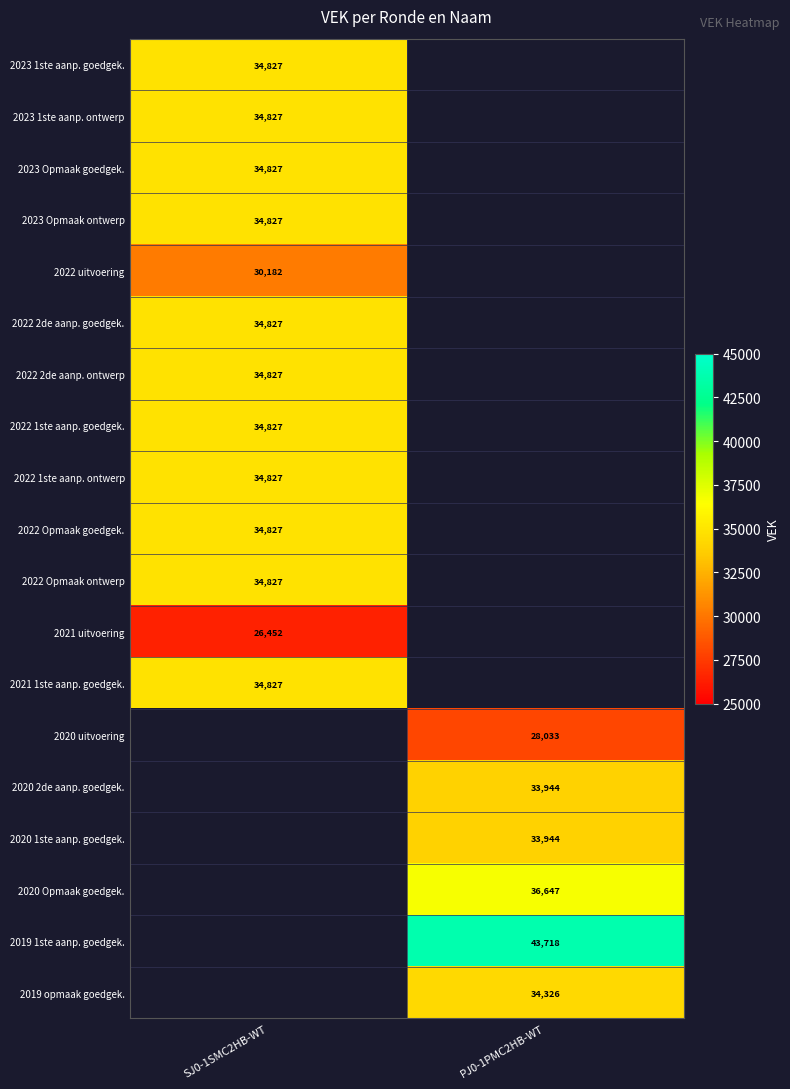

The value of 2023 Opmaak goedgek. at SJ0-1SMC2HB-WT is 50049. True or false?

False